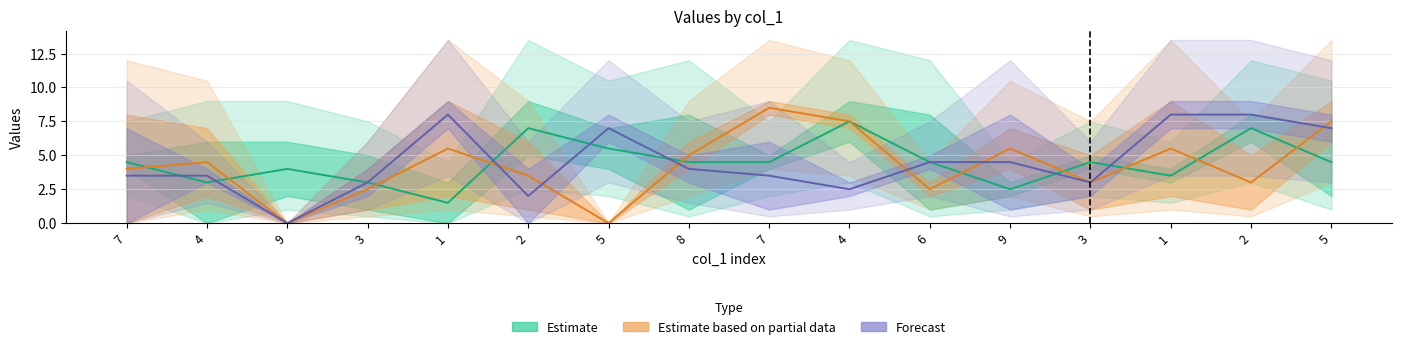

At 2, list the series in order from smallest to largest.

Forecast, Estimate based on partial data, Estimate